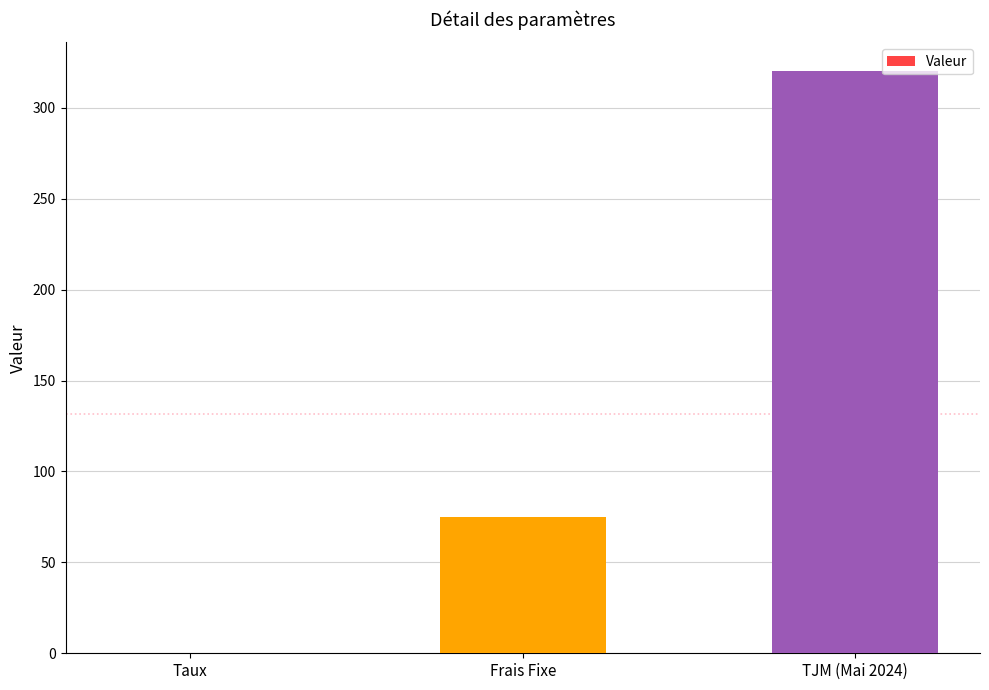

Which has a higher value, Frais Fixe or Taux?

Frais Fixe